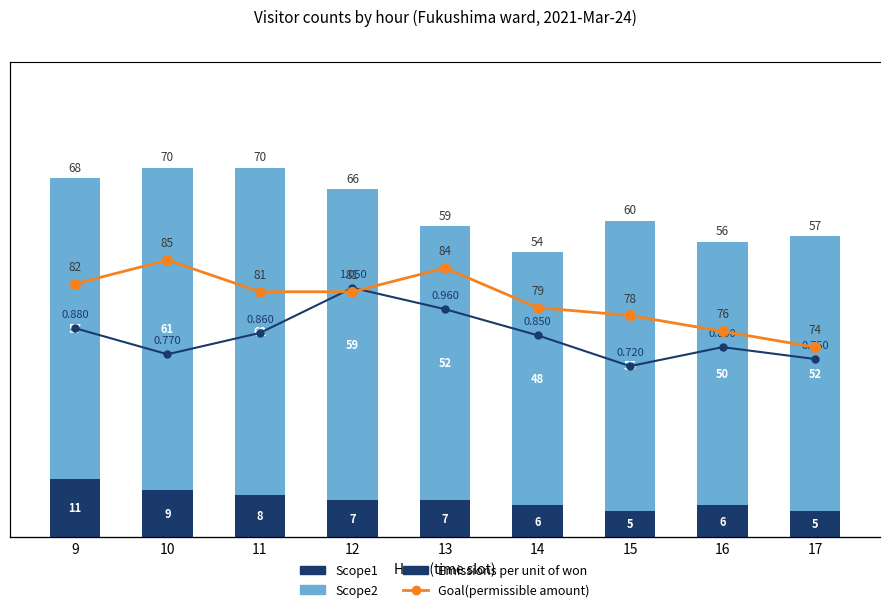

Reading left to right, extract all data points from this chart.

Scope1: 9=11.0	10=9.0	11=8.0	12=7.0	13=7.0	14=6.0	15=5.0	16=6.0	17=5.0
Scope2: 9=57.0	10=61.0	11=62.0	12=59.0	13=52.0	14=48.0	15=55.0	16=50.0	17=52.0
Emissions per unit of won: 9=0.9	10=0.8	11=0.9	12=1.1	13=1.0	14=0.8	15=0.7	16=0.8	17=0.8
Goal(permissible amount): 9=82.0	10=85.0	11=81.0	12=81.0	13=84.0	14=79.0	15=78.0	16=76.0	17=74.0